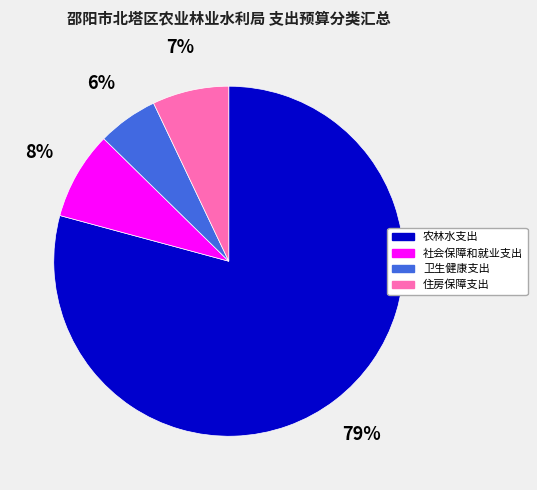

Rank the categories by value from lowest to highest.

卫生健康支出, 住房保障支出, 社会保障和就业支出, 农林水支出